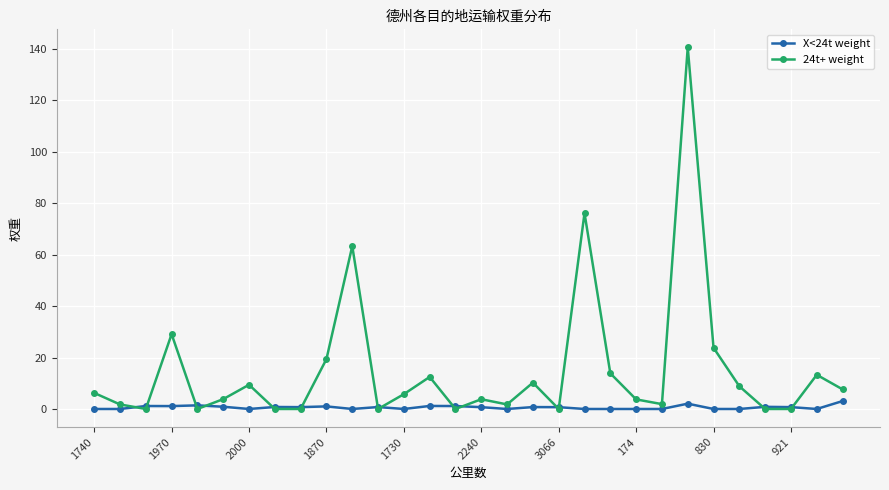

True or false: 24t+ weight has more than 0 points higher than both neighbors.

True